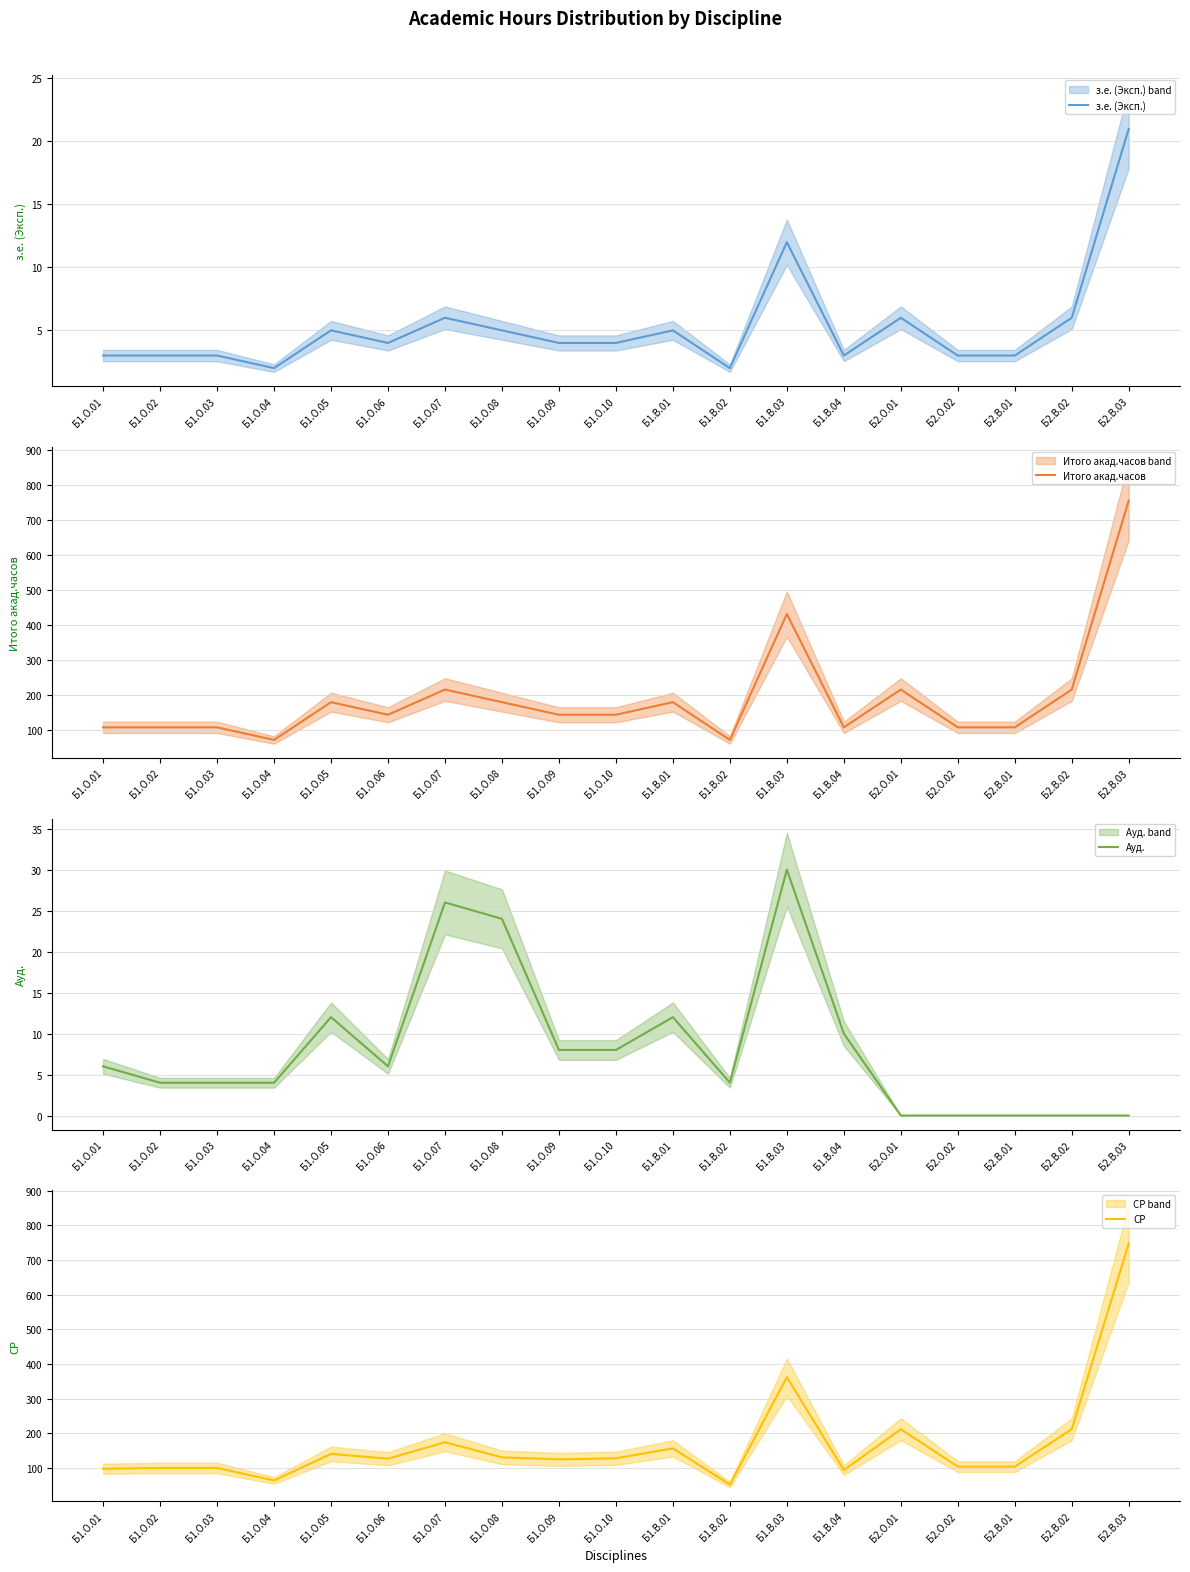

Is the value of СР at Б1.О.05 greater than the value of Ауд. at Б2.В.03?

Yes